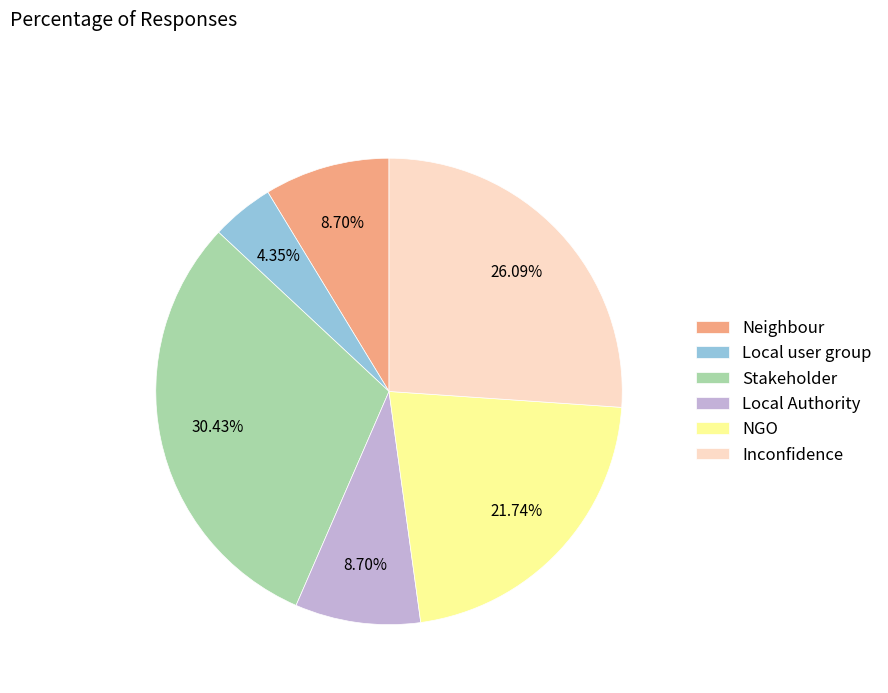

What is the smallest slice in the pie chart?

Local user group